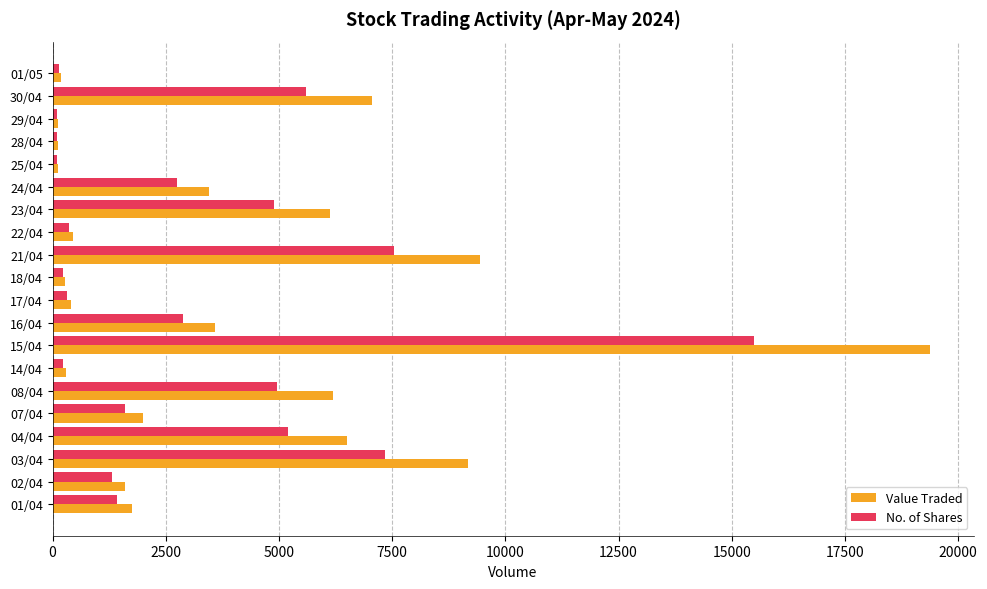

At which label is Value Traded closest to 9750?

21/04